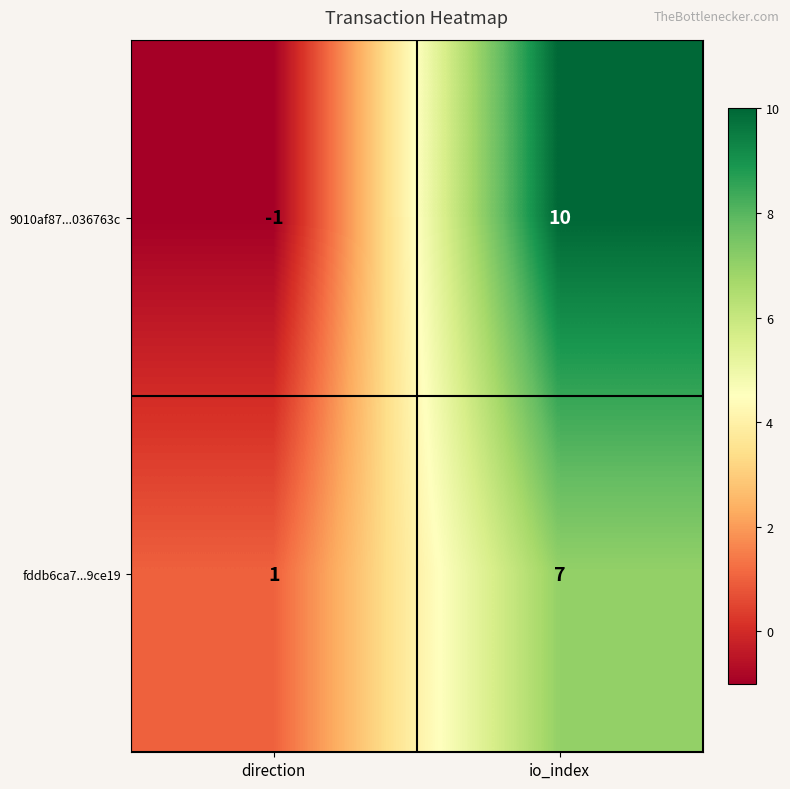

The 9010af87...036763c series shows -1 at direction. True or false?

True